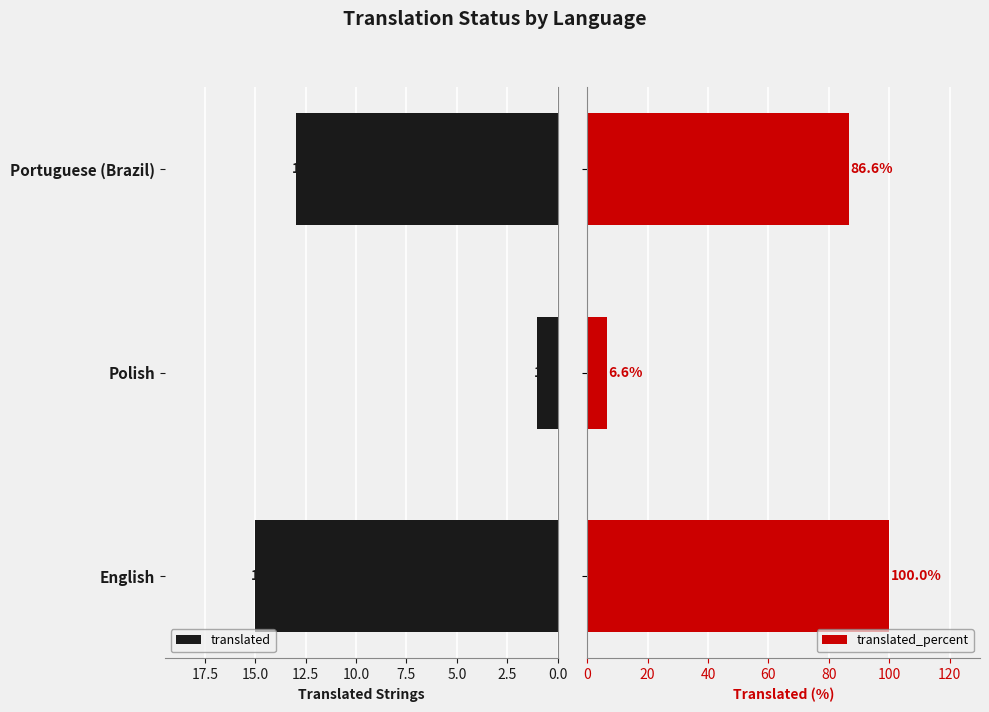

List the series in order of their peak value, lowest first.

translated, translated_percent